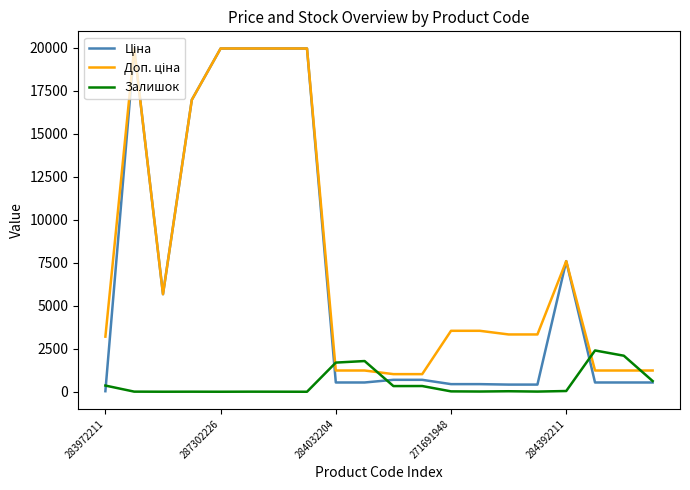

What is the highest value of the Залишок series?

2401.0